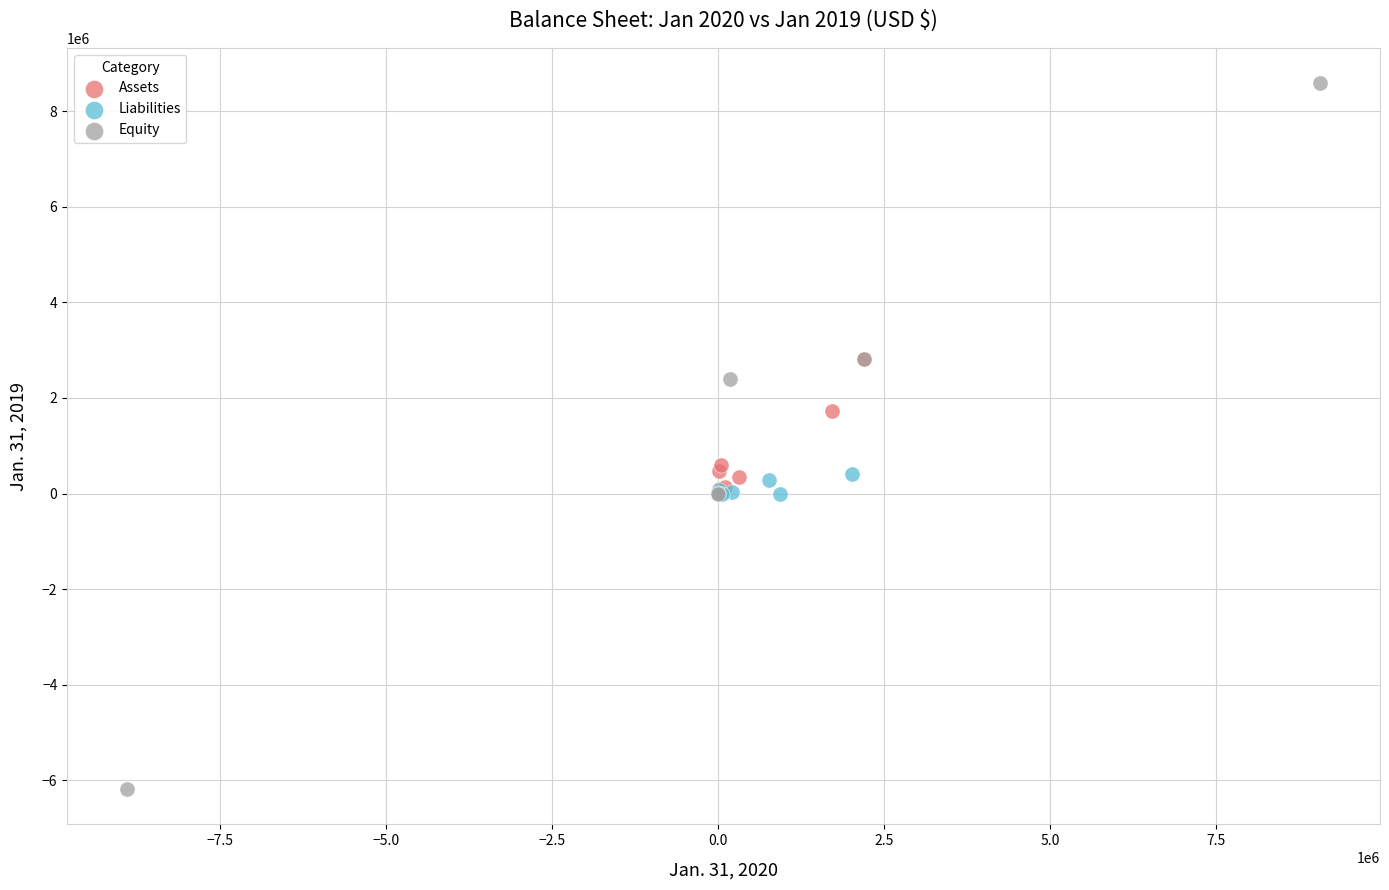

Which series contains the lowest Y value?

Equity